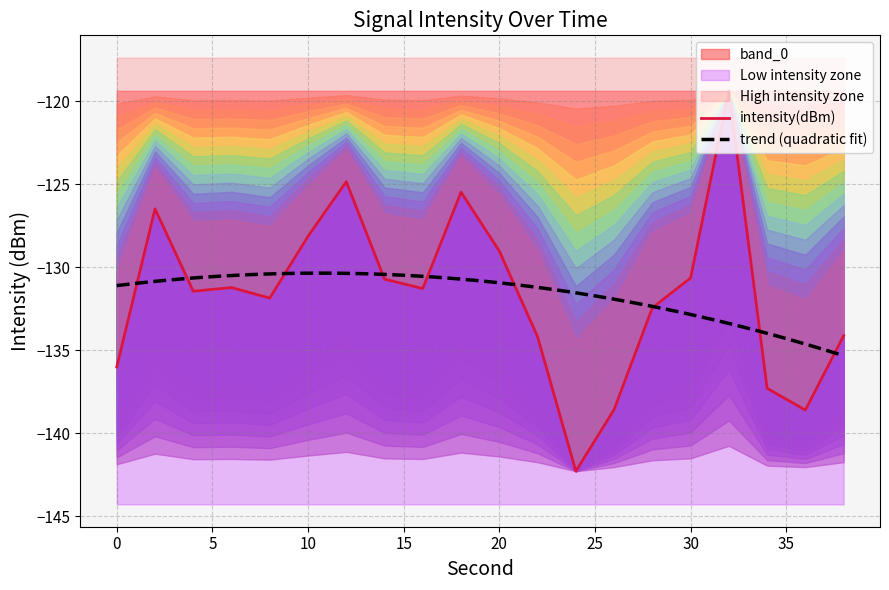

How many categories are shown in the chart?

20